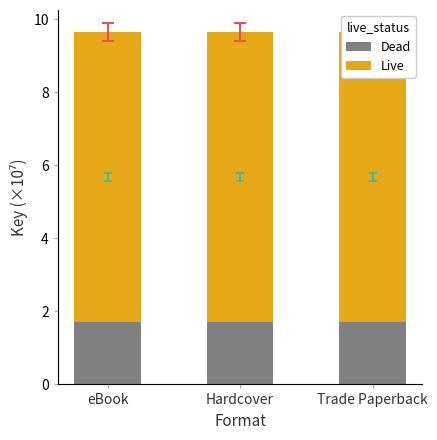

List the labels in order of Live value, largest first.

eBook, Hardcover, Trade Paperback